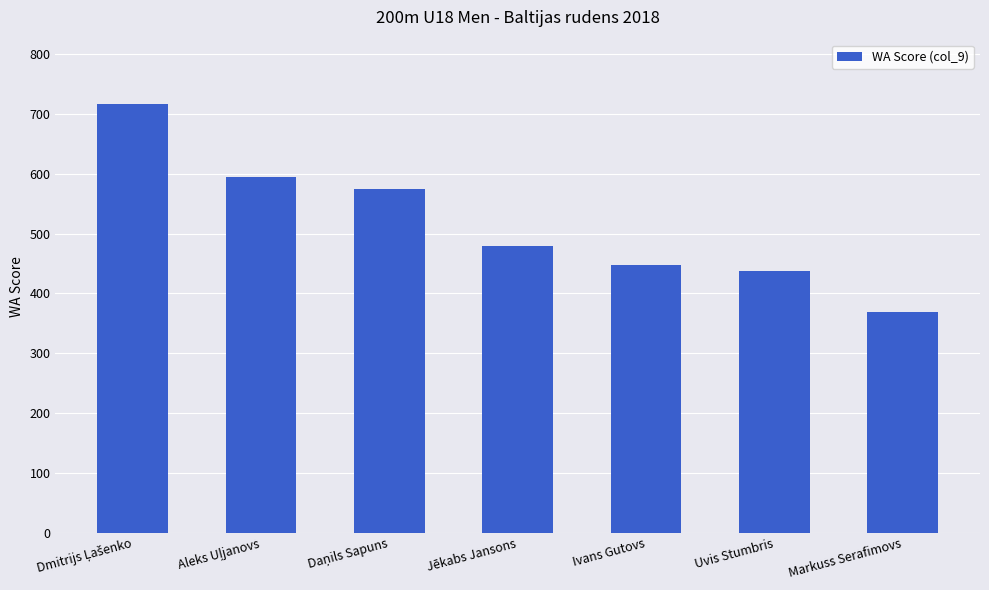

What position from the right is Jēkabs Jansons?

4